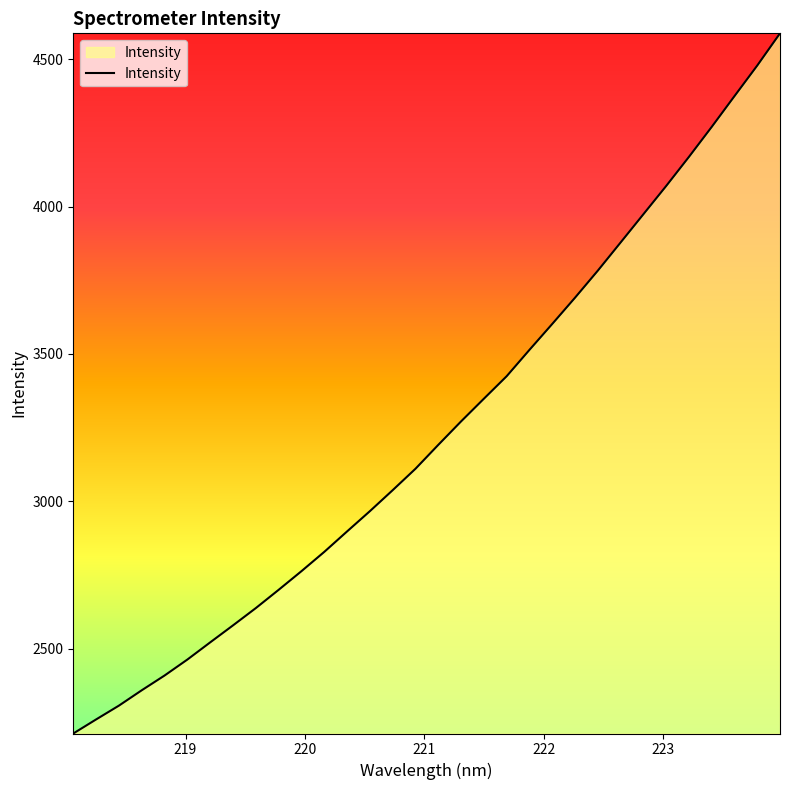

What is the greatest value displayed?

4587.4